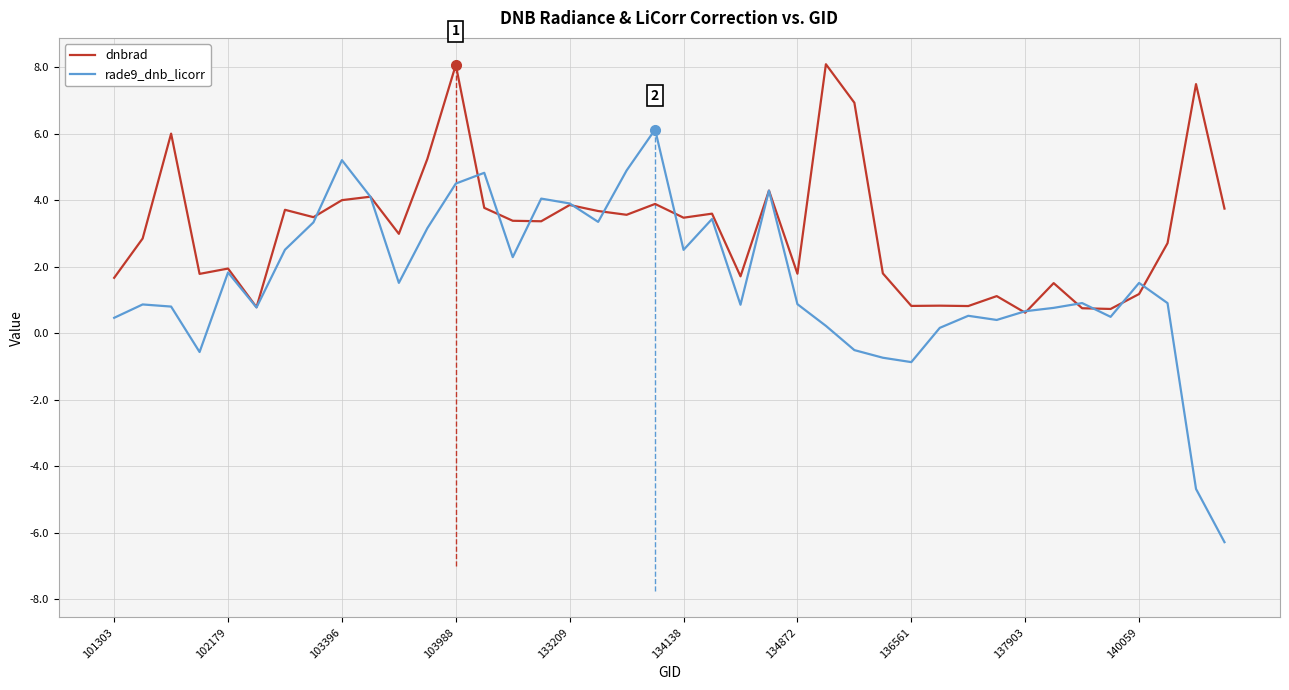

Which series has the largest range (max minus min)?

rade9_dnb_licorr